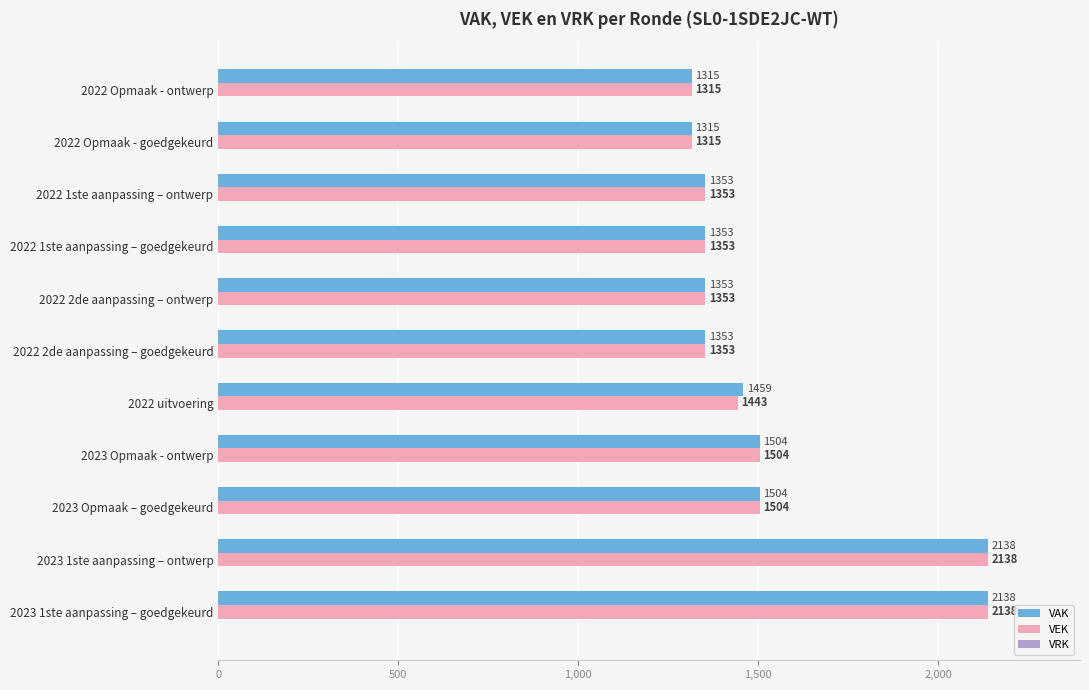

Rank the series by their average value, from highest to lowest.

VAK, VEK